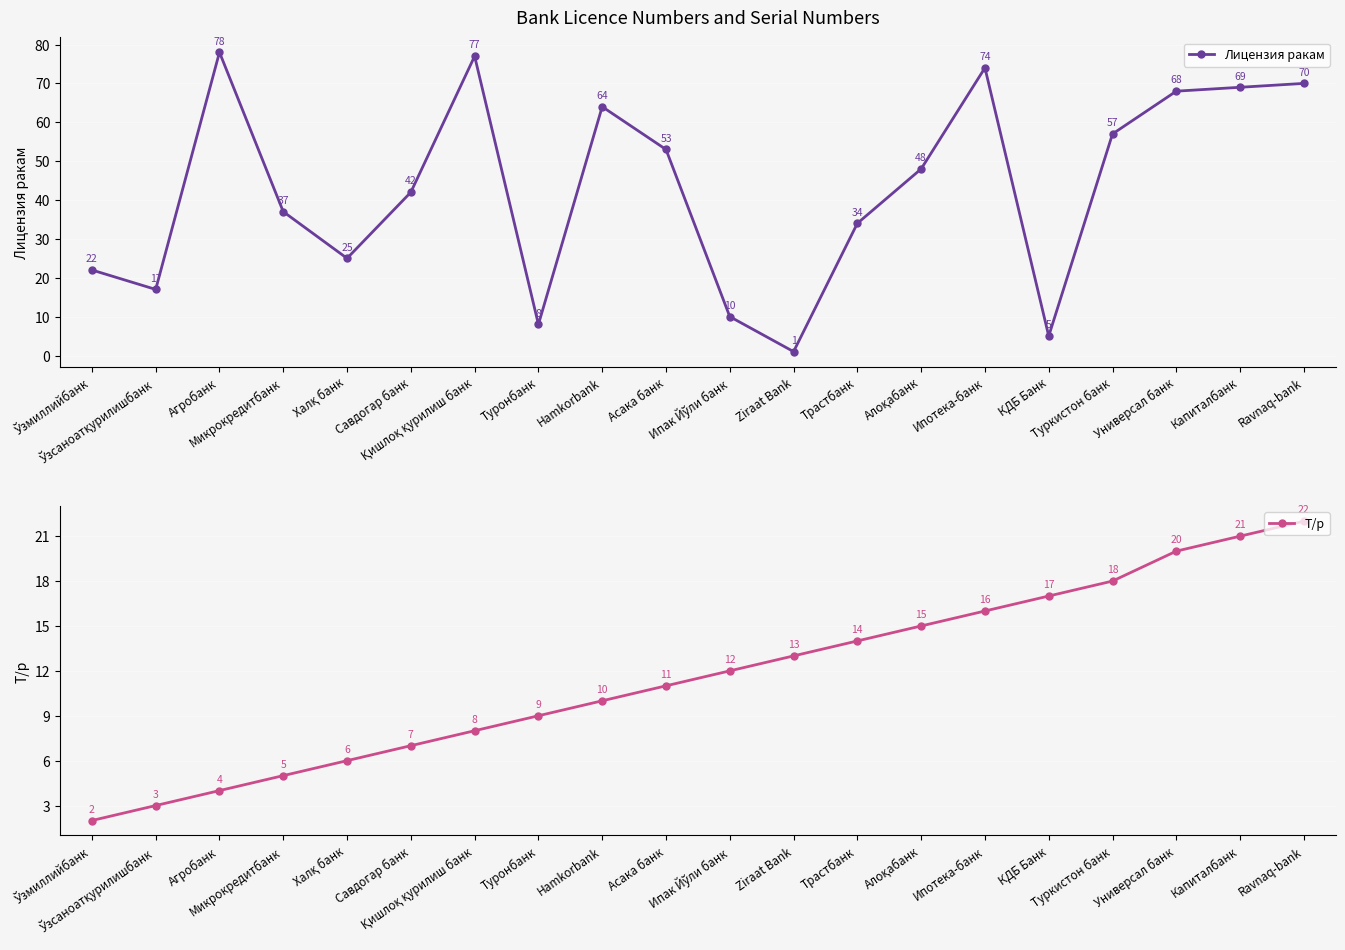

What are all the series names shown in the legend?

Лицензия ракам, Т/р